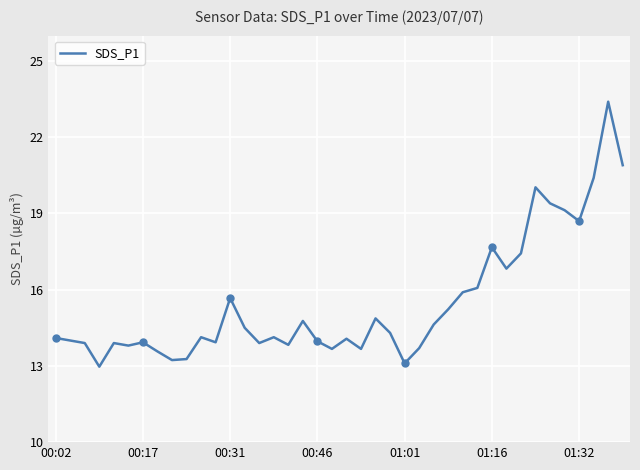

Between 20 and 23, which is larger?

23